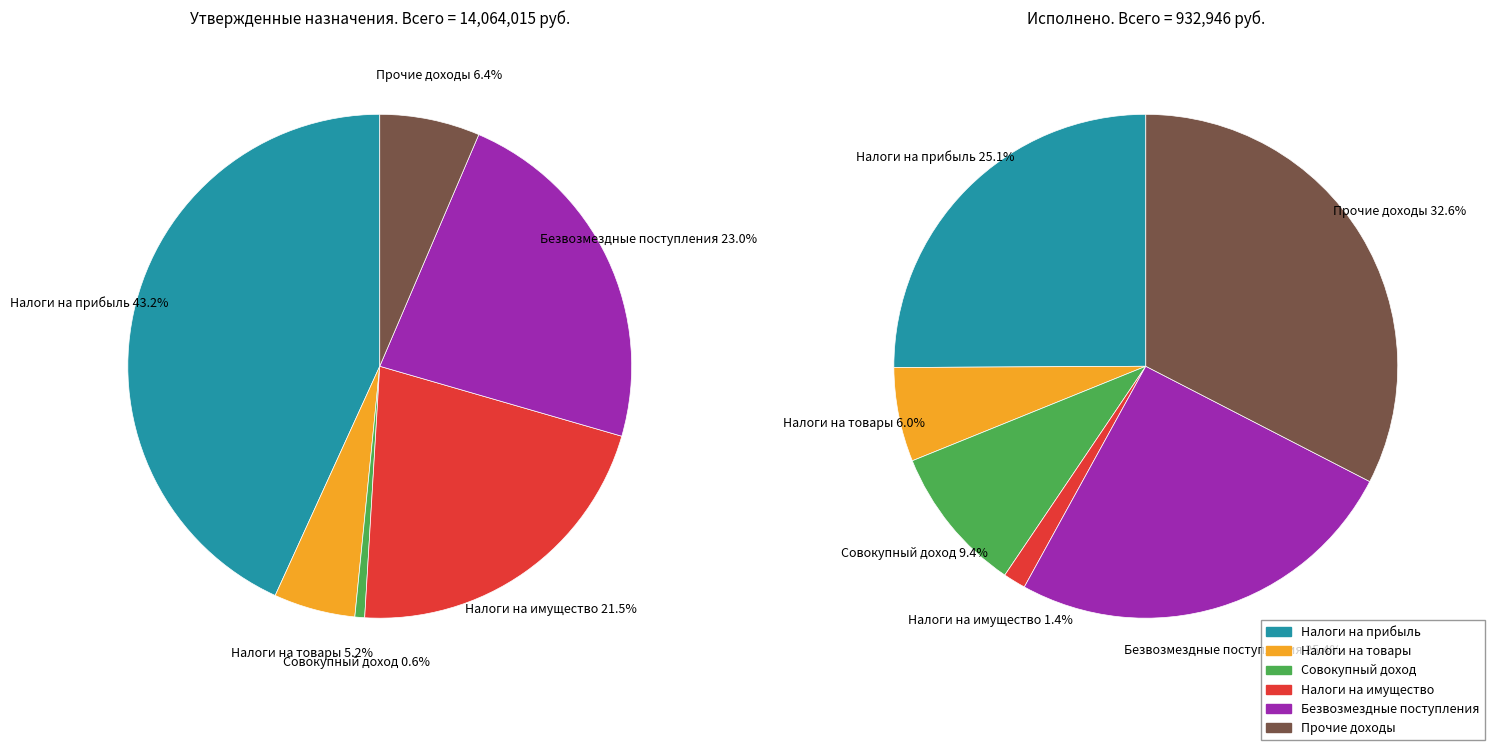

How many slices are in this pie chart?

6